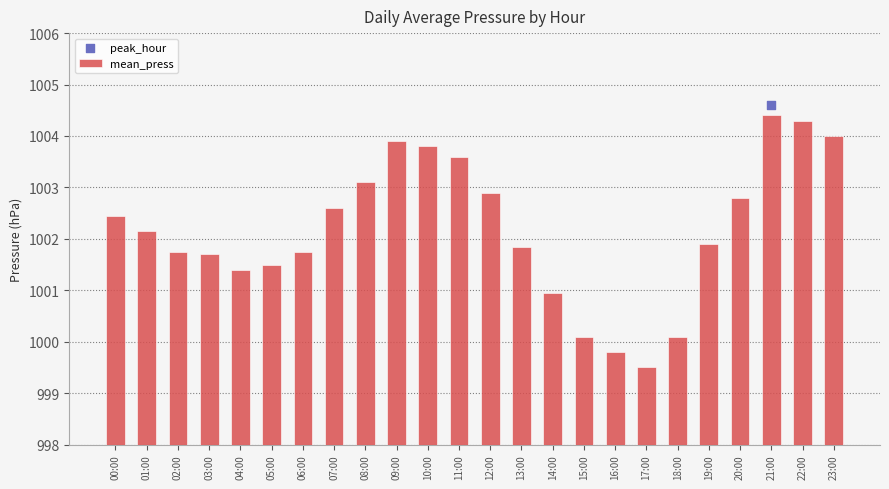

What is the ratio of the value at 19:00 to the value at 13:00?

1.0